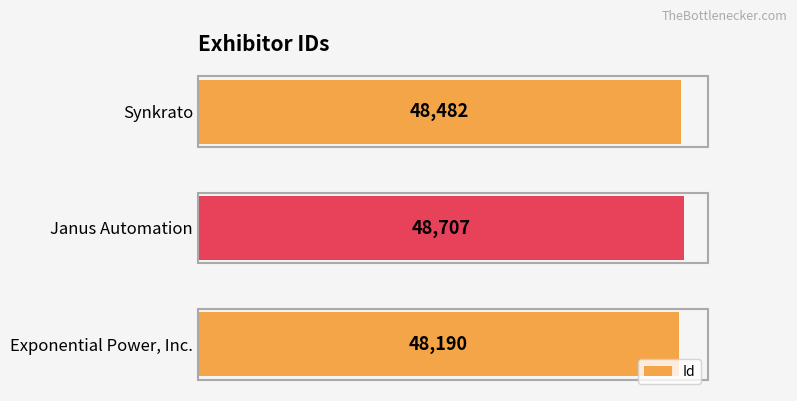

At which label is the value closest to 48448?

Synkrato